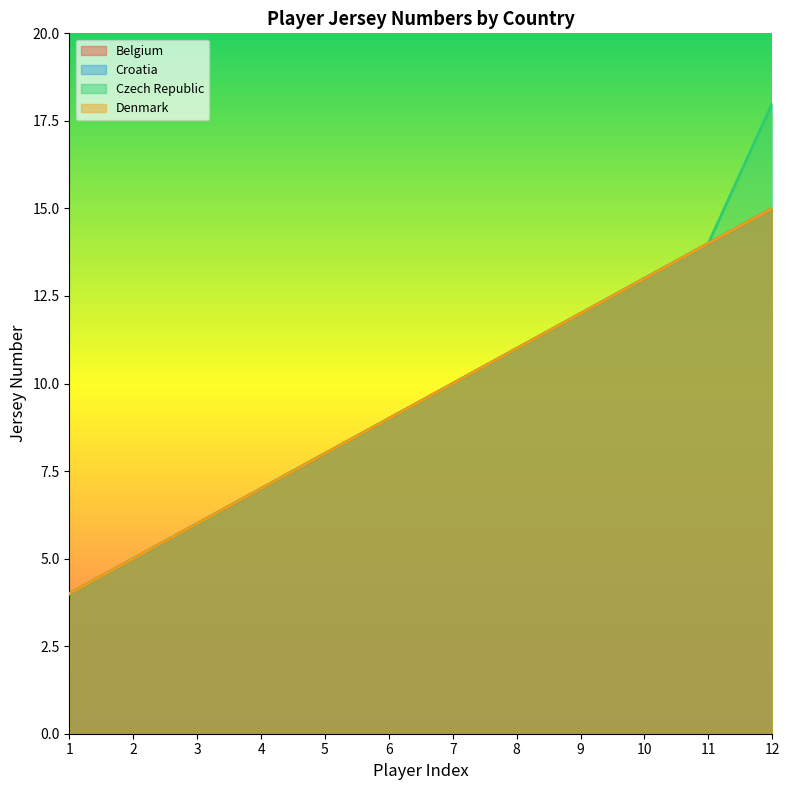

True or false: Croatia has a value of 10 at 7.

True